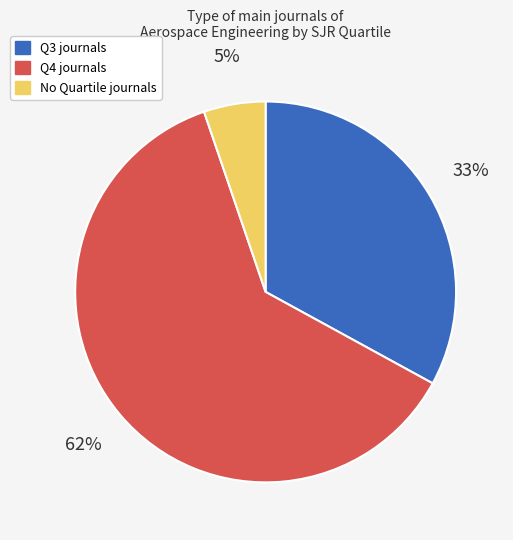

To the nearest percent, what is the difference between the largest and smallest slice percentages?

57%